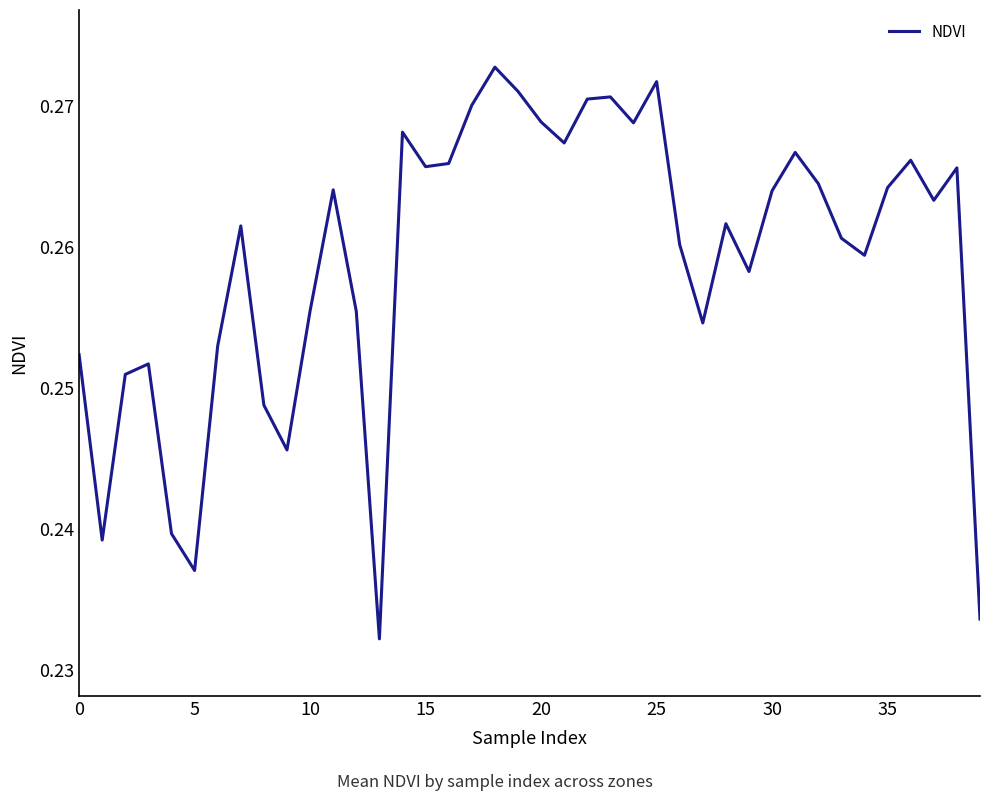

Does the chart display data point markers on the line(s)?

No